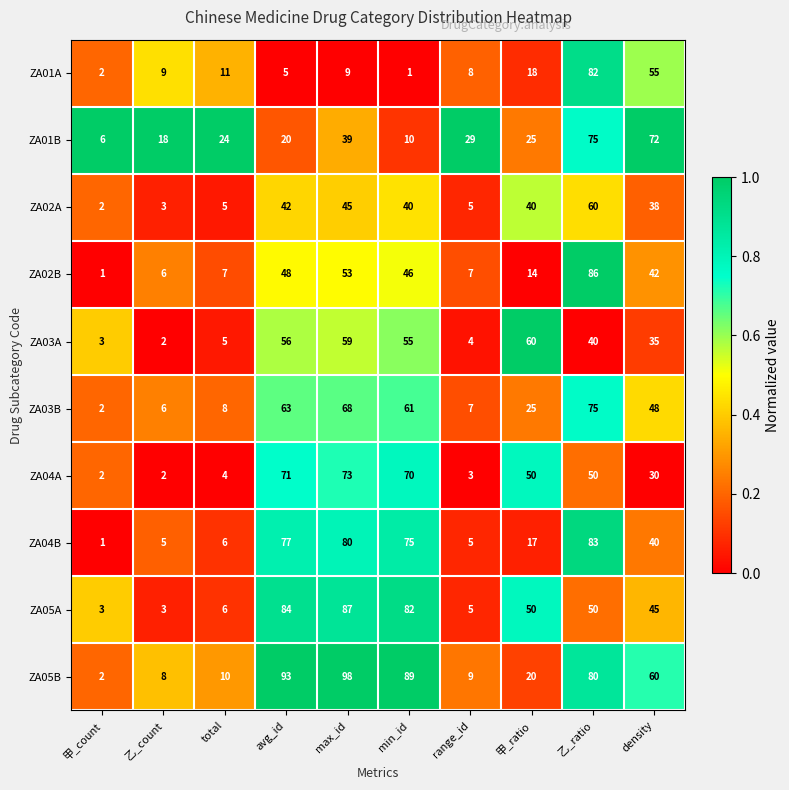

True or false: ZA01A has a value of 1 at min_id.

True